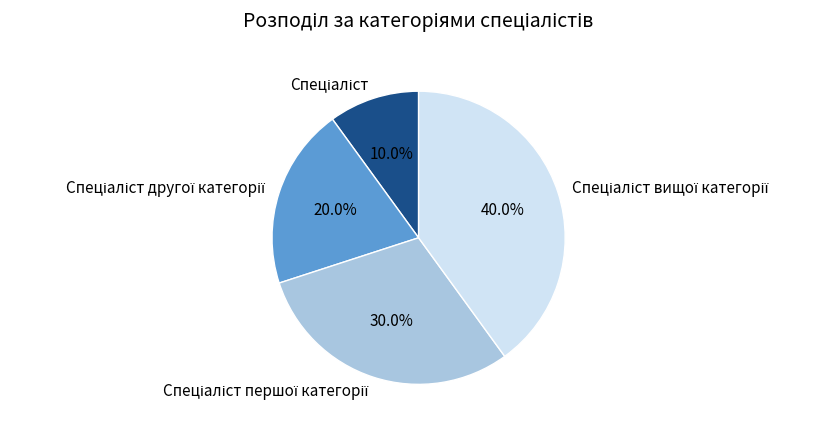

Does any single category account for the majority?

No